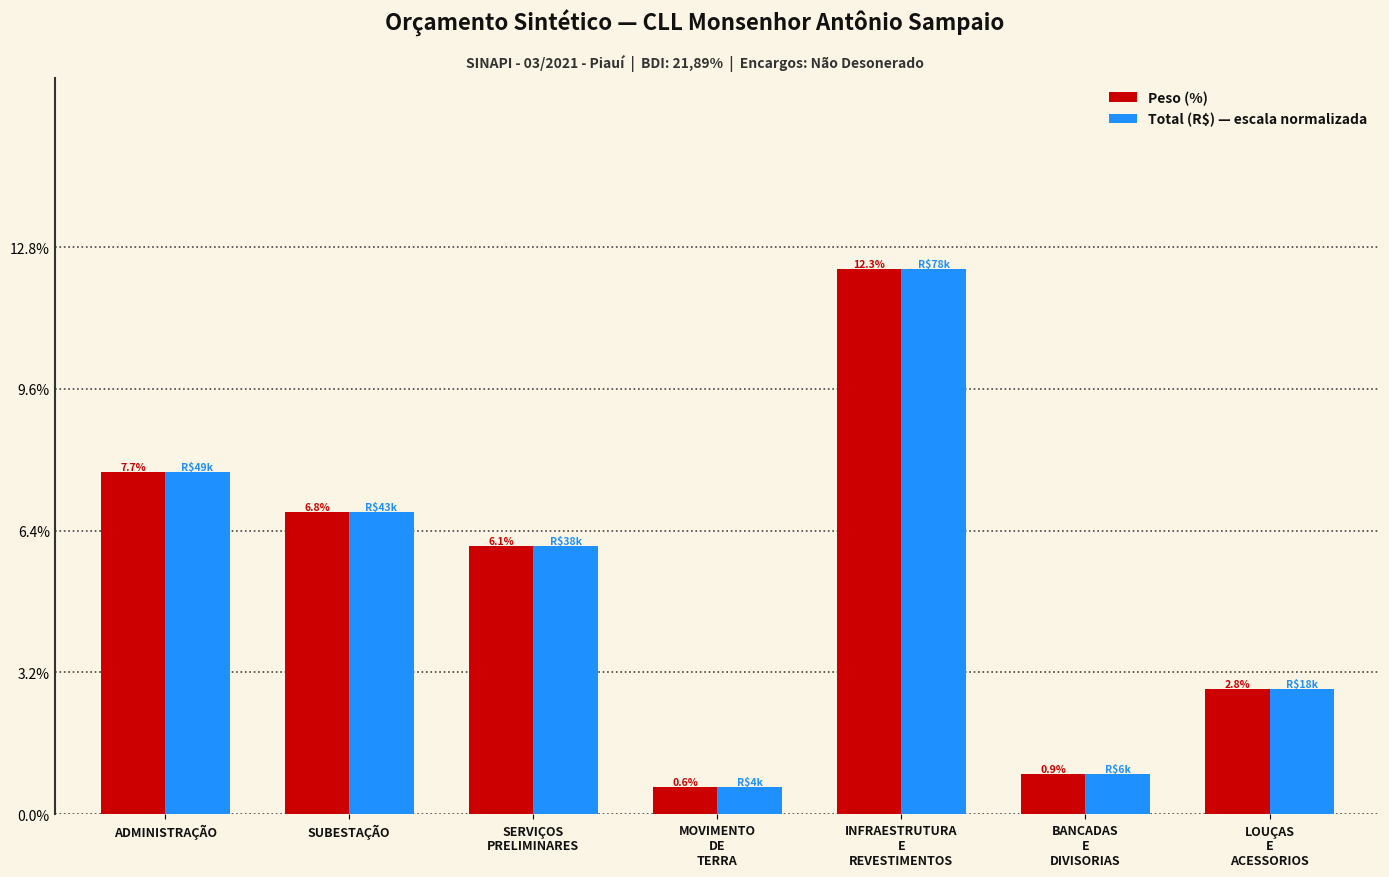

What is the average value of the Peso (%) series?

5.3